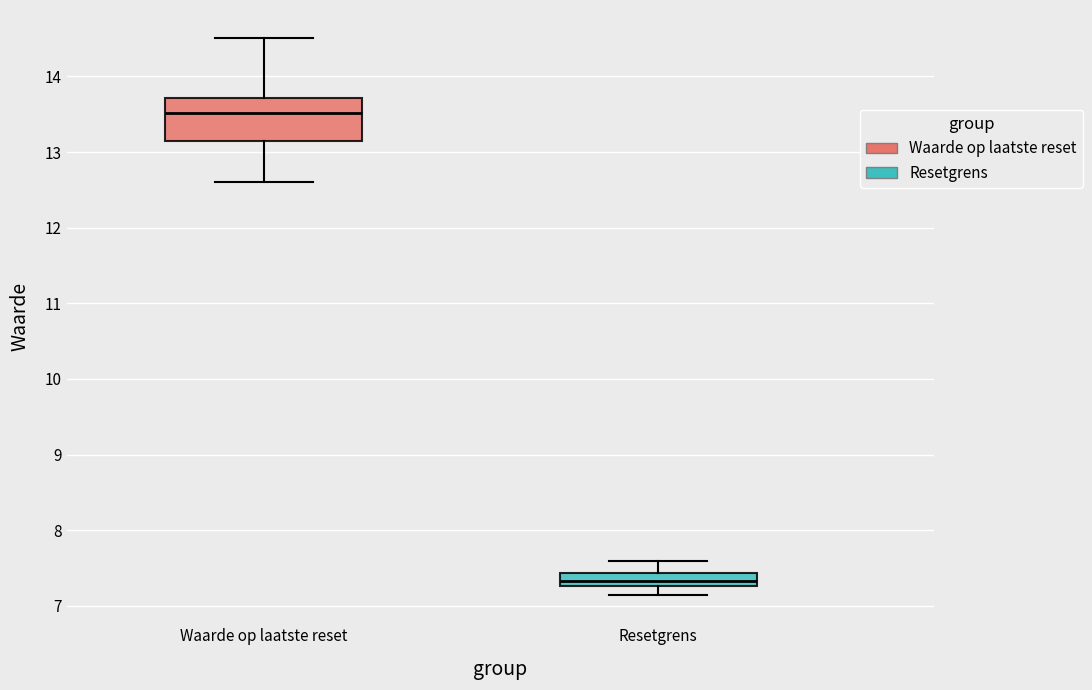

Which box has the lowest median line?

Resetgrens